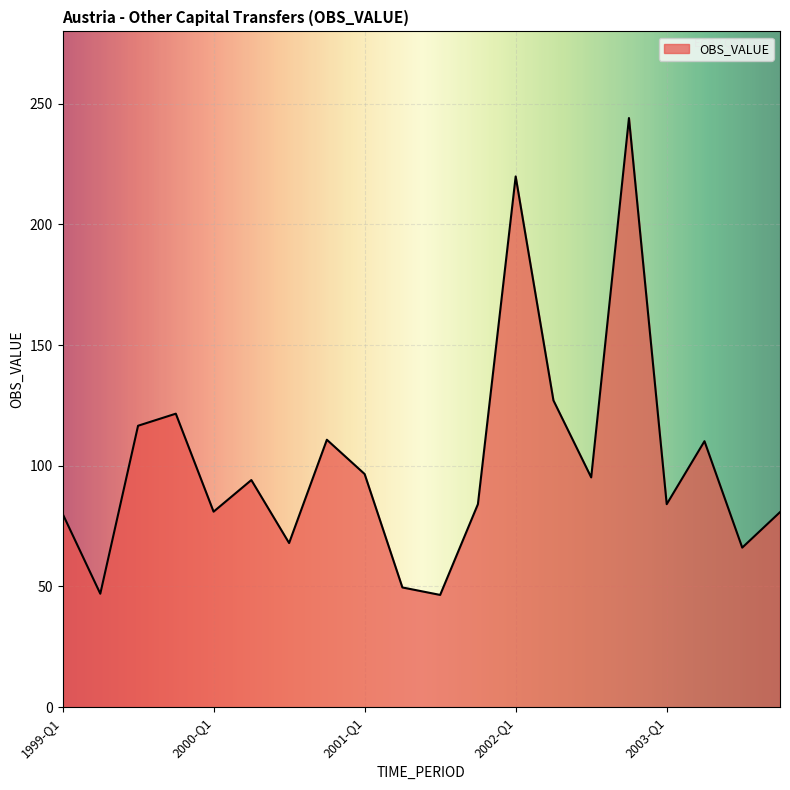

What is the smallest value displayed?

46.5